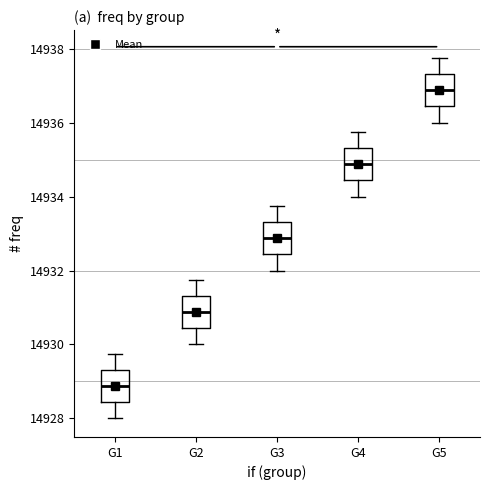

Reading left to right, read every box against the y-axis: the position of its median line, the range the box covers, and the ends of its whiskers. The values are not printed on the chart, so give them approximately, as read against the axis.

G1: median 14928.8, box 14928.4 to 14929.4, whiskers 14928.0 to 14929.8
G2: median 14930.8, box 14930.4 to 14931.4, whiskers 14930.0 to 14931.8
G3: median 14932.8, box 14932.4 to 14933.4, whiskers 14932.0 to 14933.8
G4: median 14934.8, box 14934.4 to 14935.4, whiskers 14934.0 to 14935.8
G5: median 14936.8, box 14936.4 to 14937.4, whiskers 14936.0 to 14937.8